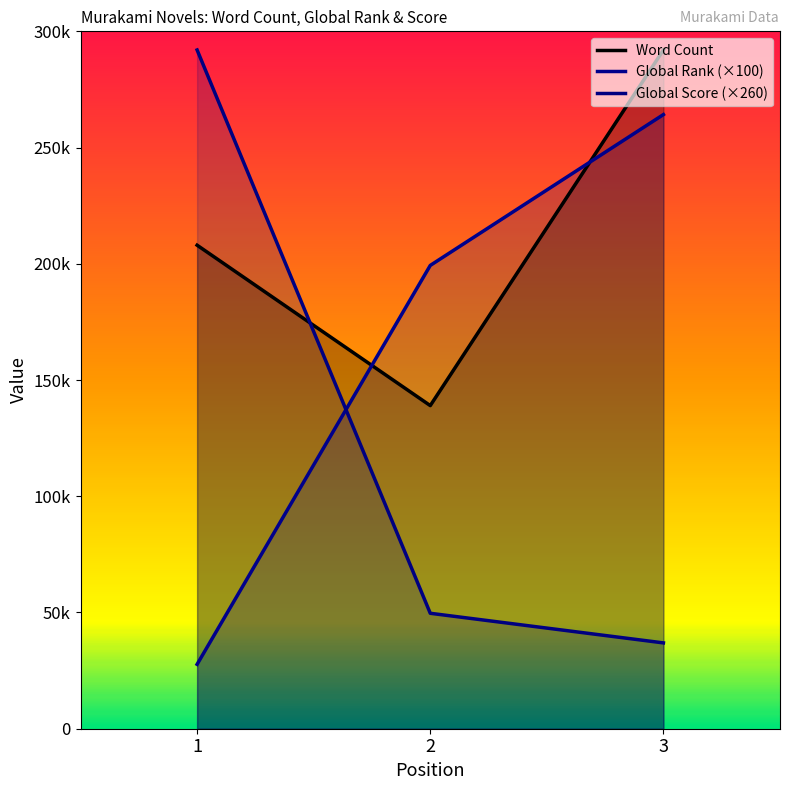

What is the difference between the Word Count values at 3 and 1?

84000